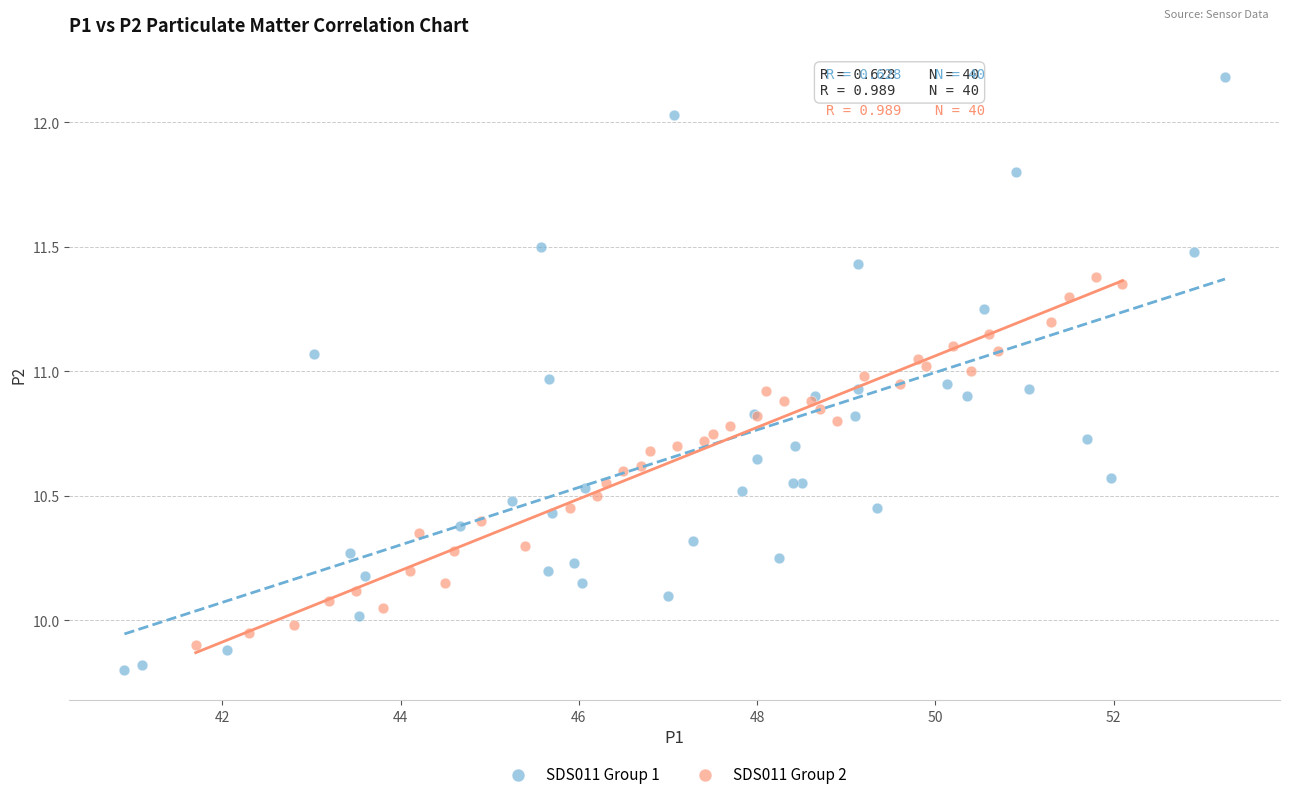

Which series contains the highest Y value?

SDS011 Group 1